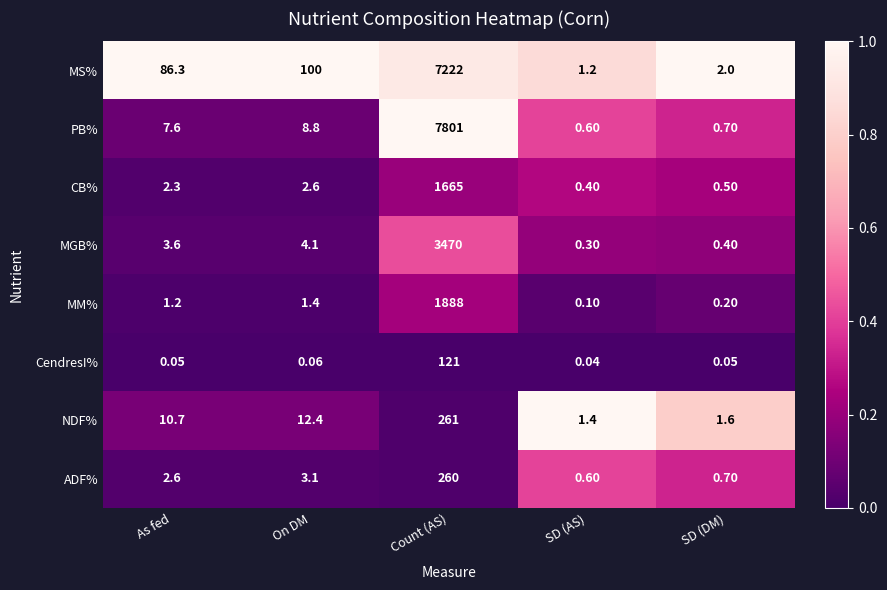

Which series has the widest spread of values?

PB%